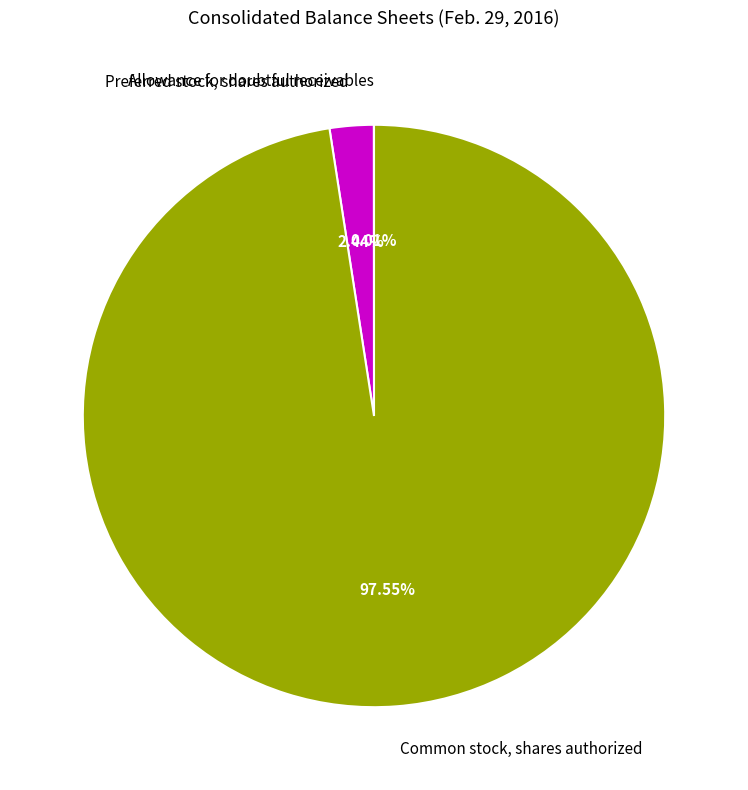

Does any single category account for the majority?

Yes